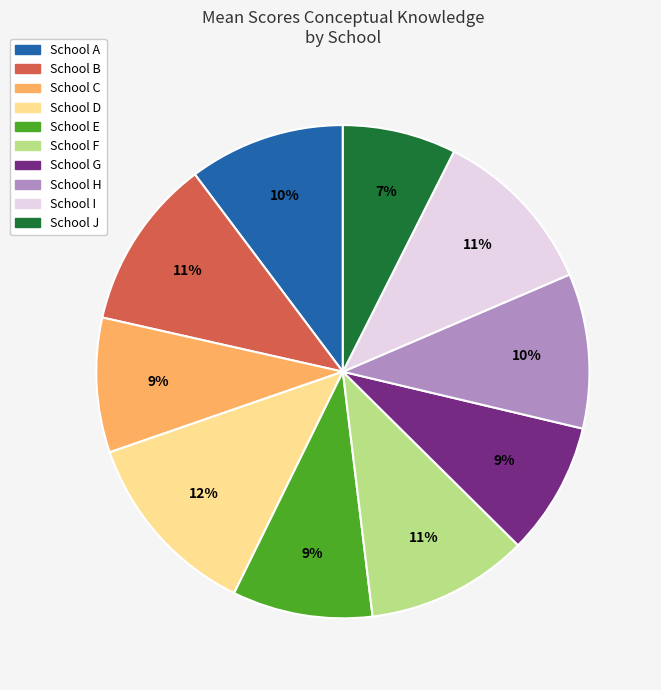

Is there a majority slice in this chart?

No